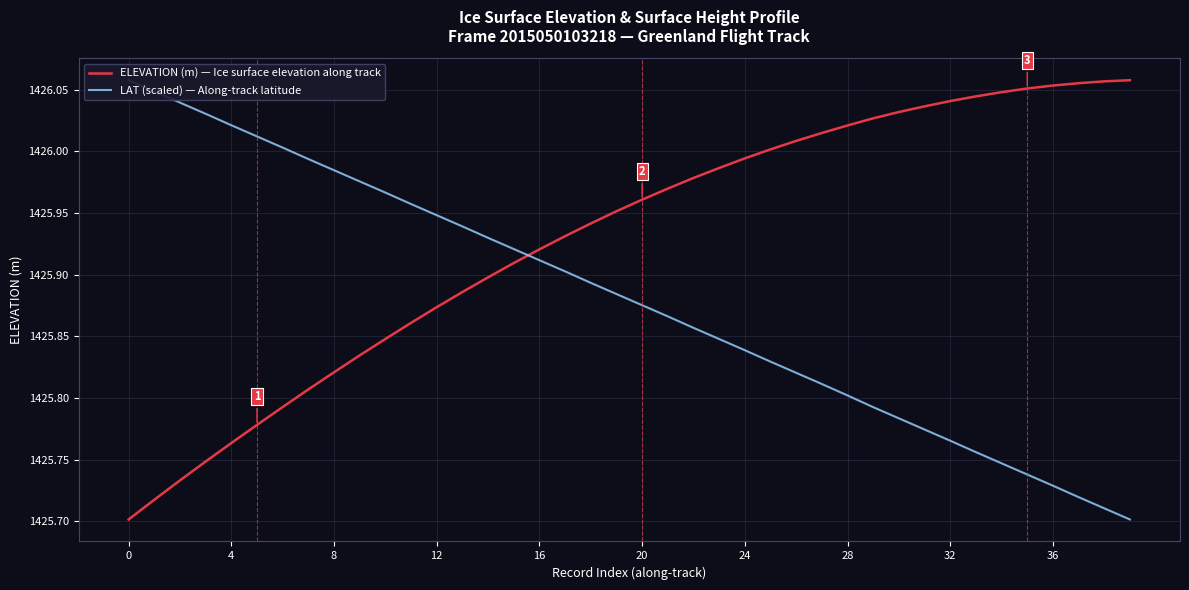

How many intersections are there between LAT (scaled) — Along-track latitude and ELEVATION (m) — Ice surface elevation along track?

1